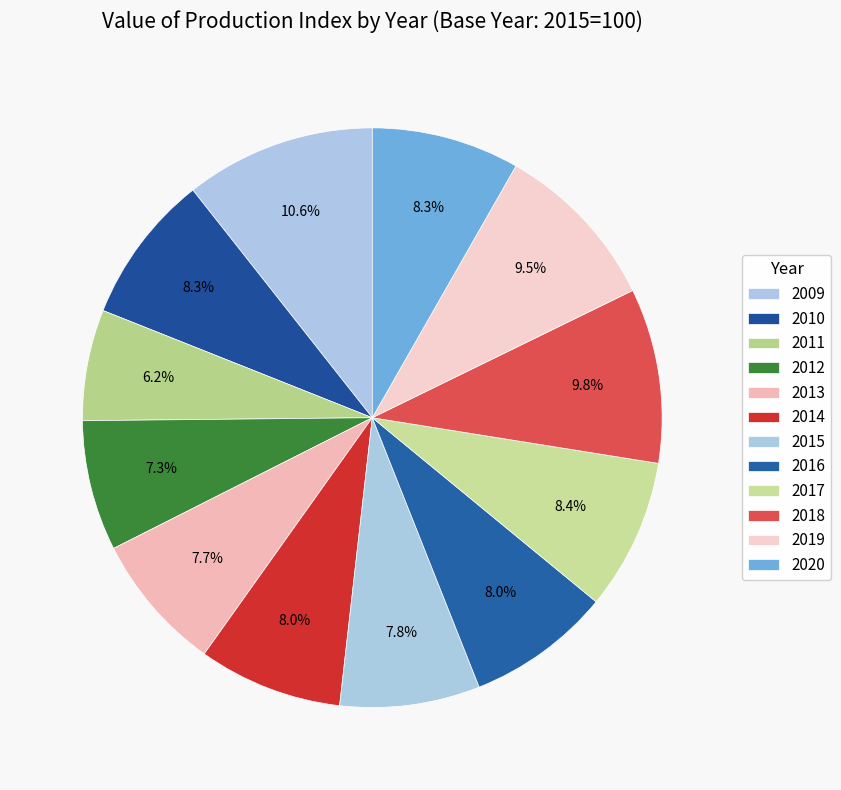

What is the total percentage of 2017 and 2014?

16.5%